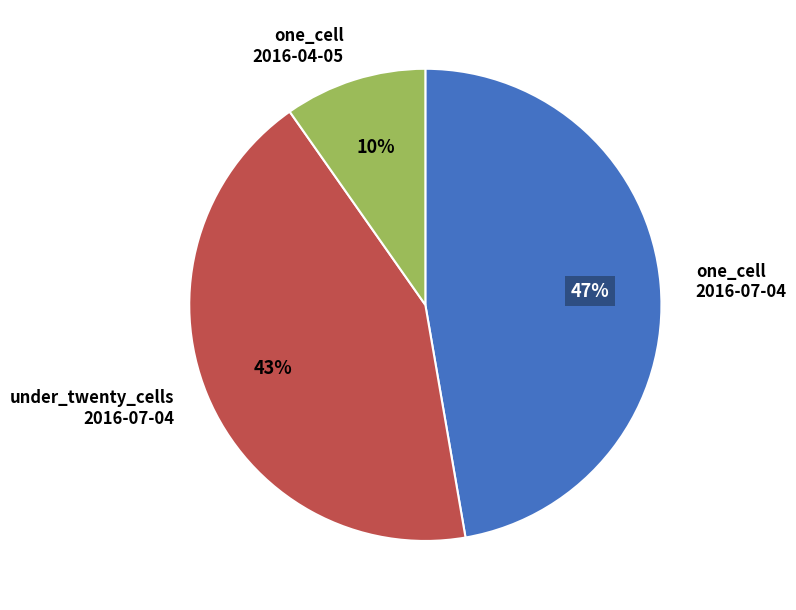

To the nearest percent, what is the average slice percentage?

33%